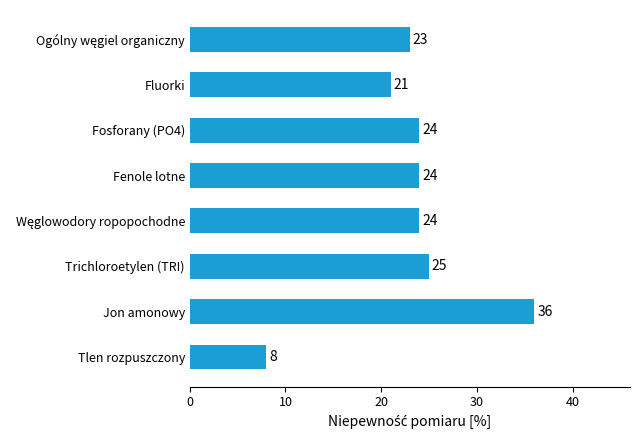

Approximately how many times larger is the value at Fluorki compared to Fosforany (PO4)?

0.9